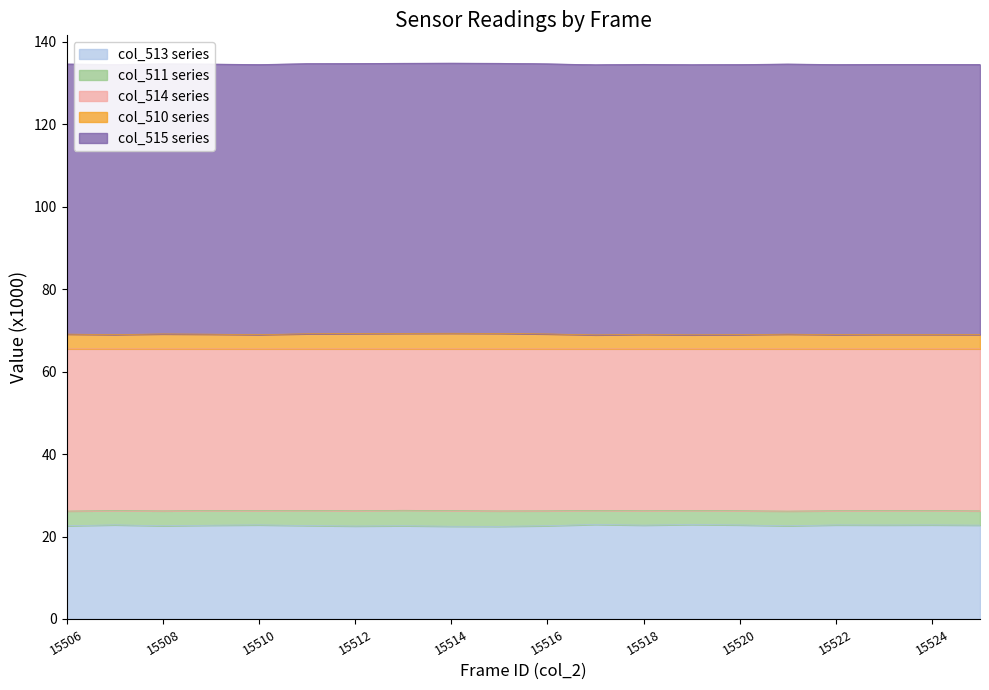

Does the chart have visible grid lines?

No